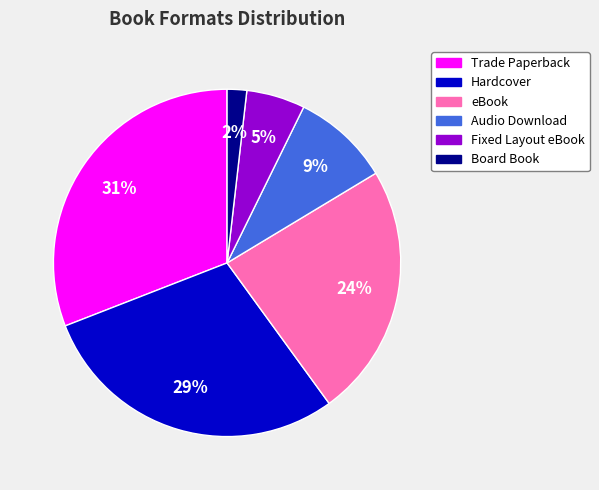

Is it true that Fixed Layout eBook is 15% of the pie?

False